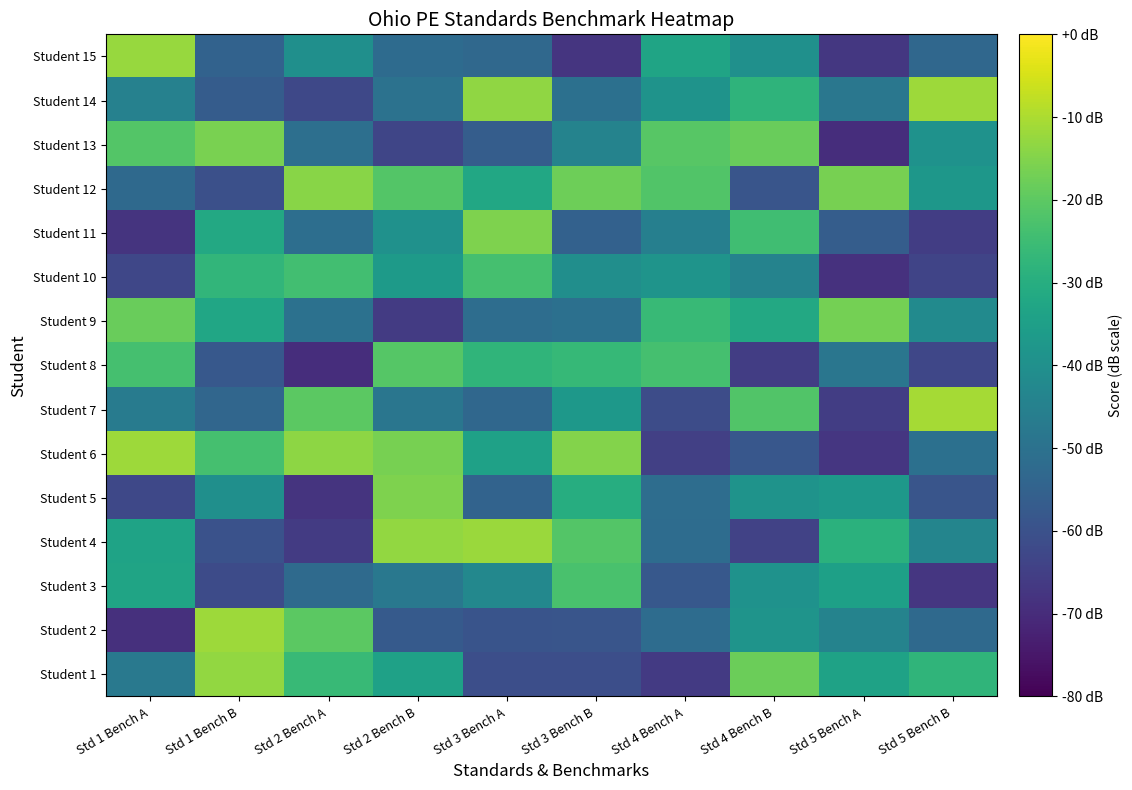

Reading left to right, transcribe all the data shown in this chart.

Student 1: Std 1 Bench A=-47.5	Std 1 Bench B=-13.0	Std 2 Bench A=-26.1	Std 2 Bench B=-34.1	Std 3 Bench A=-60.6	Std 3 Bench B=-60.6	Std 4 Bench A=-66.5	Std 4 Bench B=-18.0	Std 5 Bench A=-33.9	Std 5 Bench B=-27.5
Student 2: Std 1 Bench A=-68.8	Std 1 Bench B=-11.8	Std 2 Bench A=-20.1	Std 2 Bench B=-57.3	Std 3 Bench A=-59.1	Std 3 Bench B=-59.0	Std 4 Bench A=-51.7	Std 4 Bench B=-38.5	Std 5 Bench A=-44.1	Std 5 Bench B=-52.5
Student 3: Std 1 Bench A=-33.3	Std 1 Bench B=-61.6	Std 2 Bench A=-52.5	Std 2 Bench B=-48.0	Std 3 Bench A=-42.6	Std 3 Bench B=-22.9	Std 4 Bench A=-58.0	Std 4 Bench B=-39.1	Std 5 Bench A=-34.5	Std 5 Bench B=-67.2
Student 4: Std 1 Bench A=-33.5	Std 1 Bench B=-59.8	Std 2 Bench A=-66.1	Std 2 Bench B=-13.1	Std 3 Bench A=-12.1	Std 3 Bench B=-21.5	Std 4 Bench A=-51.7	Std 4 Bench B=-64.1	Std 5 Bench A=-28.9	Std 5 Bench B=-43.6
Student 5: Std 1 Bench A=-62.7	Std 1 Bench B=-40.3	Std 2 Bench A=-67.9	Std 2 Bench B=-15.4	Std 3 Bench A=-54.5	Std 3 Bench B=-30.2	Std 4 Bench A=-51.3	Std 4 Bench B=-38.8	Std 5 Bench A=-37.2	Std 5 Bench B=-58.9
Student 6: Std 1 Bench A=-11.8	Std 1 Bench B=-23.5	Std 2 Bench A=-13.6	Std 2 Bench B=-16.3	Std 3 Bench A=-34.1	Std 3 Bench B=-14.7	Std 4 Bench A=-64.7	Std 4 Bench B=-58.2	Std 5 Bench A=-67.3	Std 5 Bench B=-50.5
Student 7: Std 1 Bench A=-46.7	Std 1 Bench B=-53.7	Std 2 Bench A=-20.3	Std 2 Bench B=-48.6	Std 3 Bench A=-53.1	Std 3 Bench B=-37.4	Std 4 Bench A=-61.5	Std 4 Bench B=-21.9	Std 5 Bench A=-65.5	Std 5 Bench B=-10.8
Student 8: Std 1 Bench A=-23.7	Std 1 Bench B=-58.1	Std 2 Bench A=-69.7	Std 2 Bench B=-21.1	Std 3 Bench A=-27.6	Std 3 Bench B=-26.3	Std 4 Bench A=-23.7	Std 4 Bench B=-65.6	Std 5 Bench A=-48.5	Std 5 Bench B=-63.0
Student 9: Std 1 Bench A=-18.2	Std 1 Bench B=-32.6	Std 2 Bench A=-50.1	Std 2 Bench B=-66.2	Std 3 Bench A=-51.3	Std 3 Bench B=-50.5	Std 4 Bench A=-26.2	Std 4 Bench B=-31.7	Std 5 Bench A=-16.8	Std 5 Bench B=-41.7
Student 10: Std 1 Bench A=-62.8	Std 1 Bench B=-27.2	Std 2 Bench A=-24.4	Std 2 Bench B=-36.3	Std 3 Bench A=-23.7	Std 3 Bench B=-40.4	Std 4 Bench A=-38.6	Std 4 Bench B=-44.3	Std 5 Bench A=-68.5	Std 5 Bench B=-63.5
Student 11: Std 1 Bench A=-68.1	Std 1 Bench B=-31.8	Std 2 Bench A=-51.1	Std 2 Bench B=-39.5	Std 3 Bench A=-15.5	Std 3 Bench B=-55.0	Std 4 Bench A=-45.4	Std 4 Bench B=-24.7	Std 5 Bench A=-56.3	Std 5 Bench B=-65.4
Student 12: Std 1 Bench A=-52.6	Std 1 Bench B=-60.3	Std 2 Bench A=-14.2	Std 2 Bench B=-21.5	Std 3 Bench A=-32.0	Std 3 Bench B=-17.7	Std 4 Bench A=-21.8	Std 4 Bench B=-58.8	Std 5 Bench A=-16.4	Std 5 Bench B=-37.6
Student 13: Std 1 Bench A=-21.6	Std 1 Bench B=-16.2	Std 2 Bench A=-50.9	Std 2 Bench B=-63.4	Std 3 Bench A=-56.3	Std 3 Bench B=-44.4	Std 4 Bench A=-20.9	Std 4 Bench B=-18.4	Std 5 Bench A=-69.6	Std 5 Bench B=-39.4
Student 14: Std 1 Bench A=-45.0	Std 1 Bench B=-56.7	Std 2 Bench A=-62.8	Std 2 Bench B=-49.7	Std 3 Bench A=-13.4	Std 3 Bench B=-50.6	Std 4 Bench A=-38.9	Std 4 Bench B=-27.8	Std 5 Bench A=-48.2	Std 5 Bench B=-11.7
Student 15: Std 1 Bench A=-12.3	Std 1 Bench B=-54.9	Std 2 Bench A=-40.2	Std 2 Bench B=-51.9	Std 3 Bench A=-52.9	Std 3 Bench B=-67.8	Std 4 Bench A=-33.4	Std 4 Bench B=-39.8	Std 5 Bench A=-66.9	Std 5 Bench B=-53.3